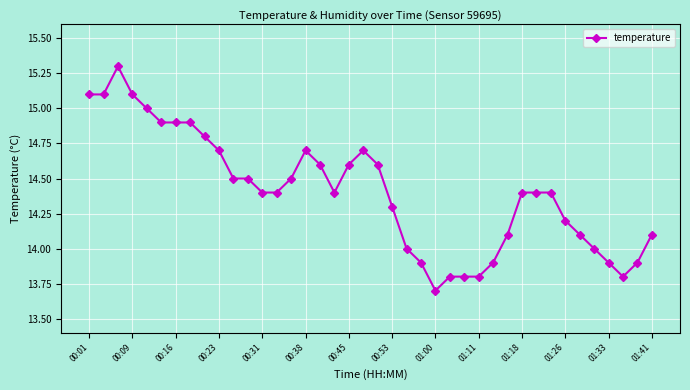

What is the value of the 15th point from the left?

14.5